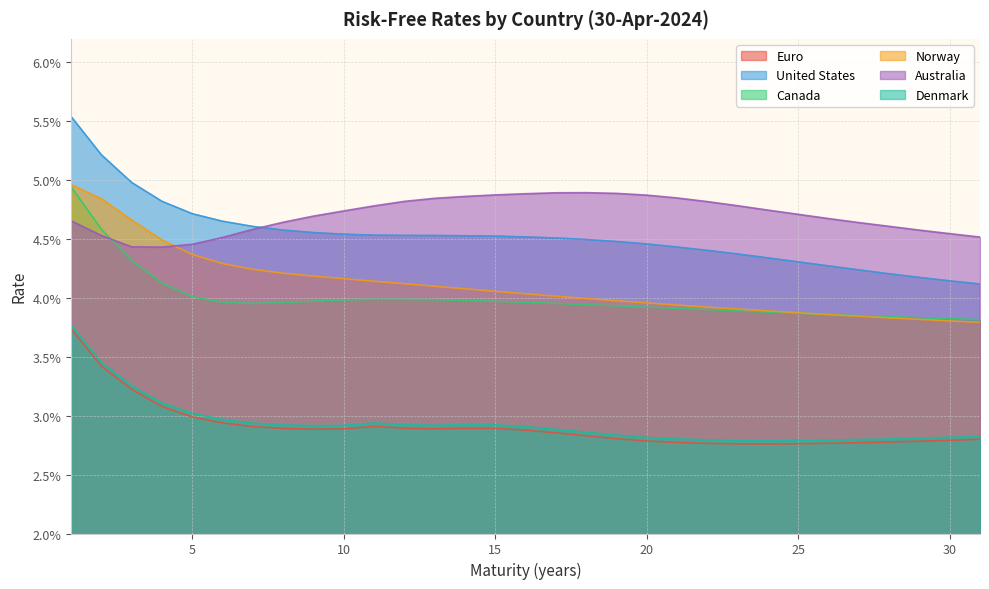

How many lines are shown in the chart?

6